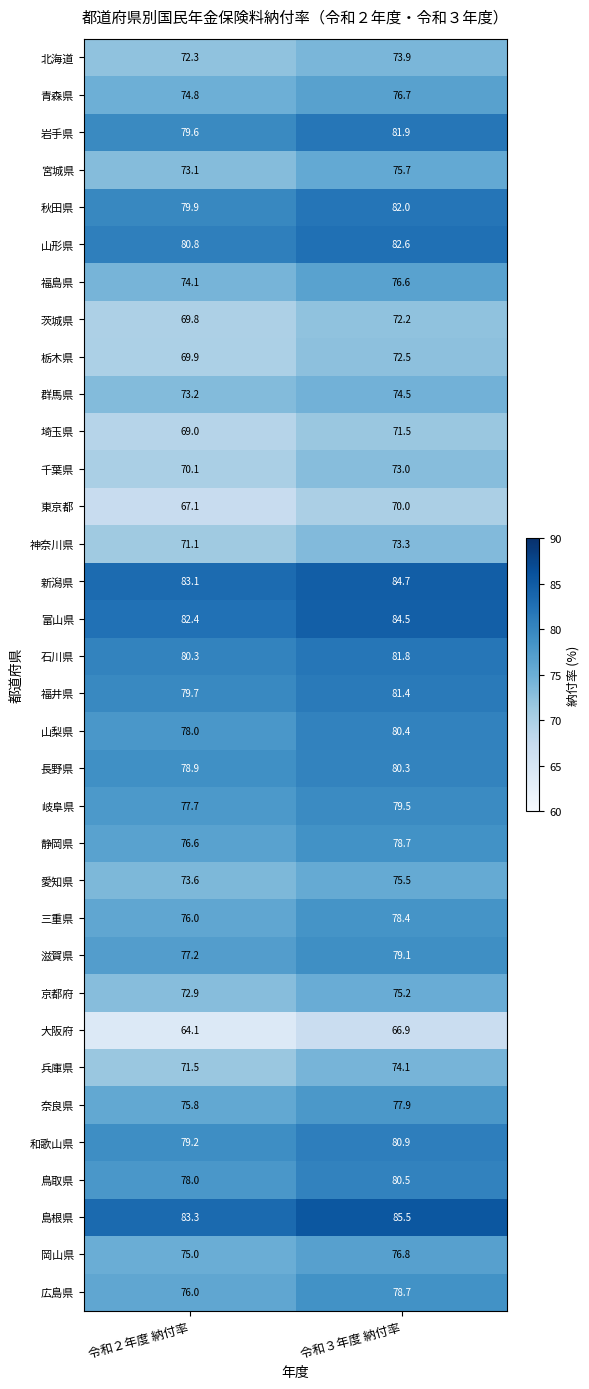

What is the sum of the 大阪府 values at 令和３年度 納付率 and 令和２年度 納付率?

131.0